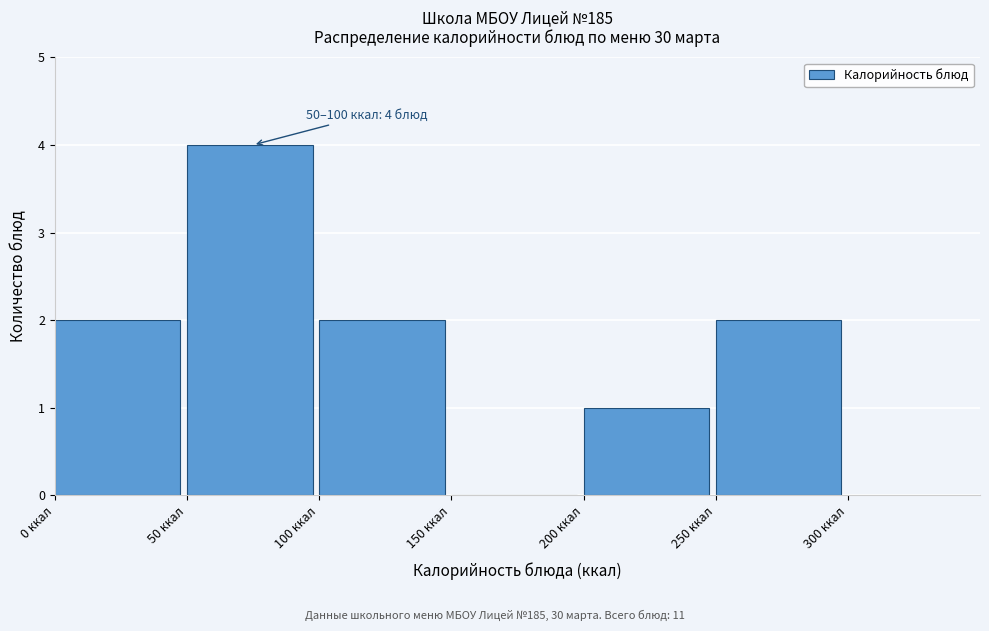

Which range on the x-axis has the tallest bar?

50 to 100